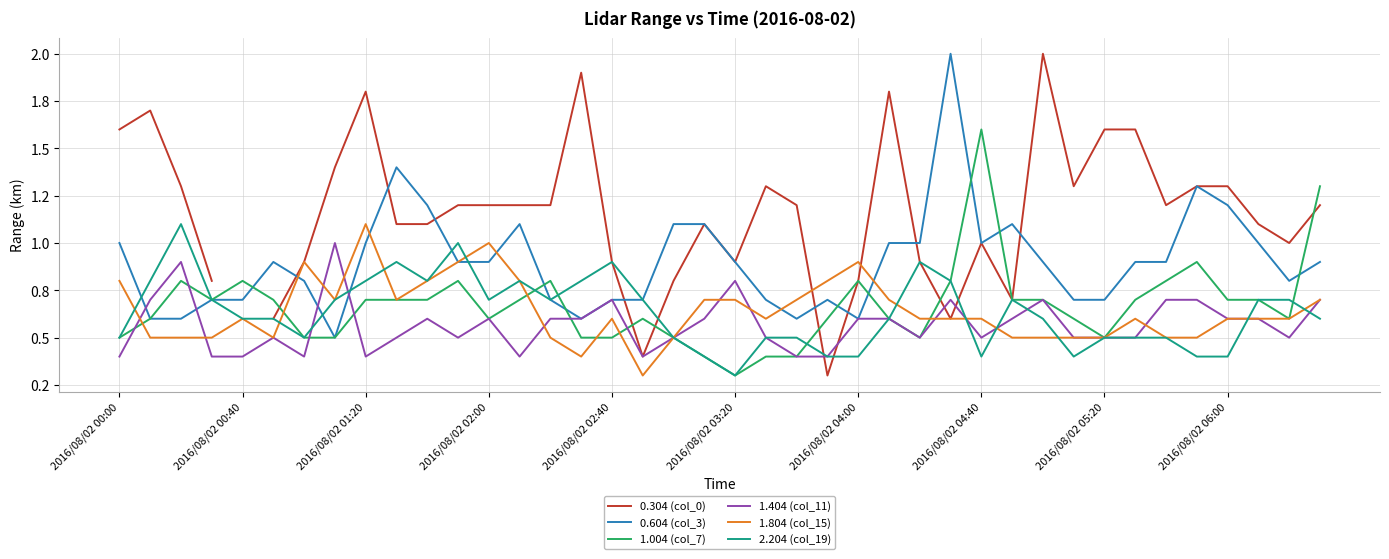

True or false: 1.804 (col_15) has more than 0 interior local peaks.

True